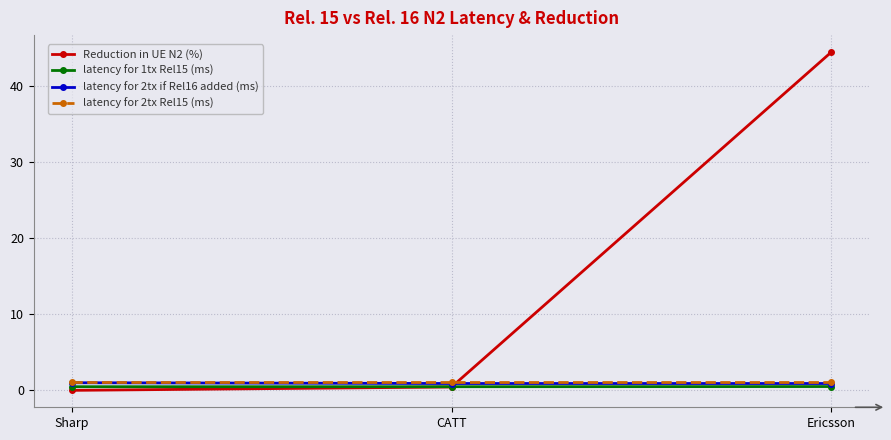

How many lines are shown in the chart?

4